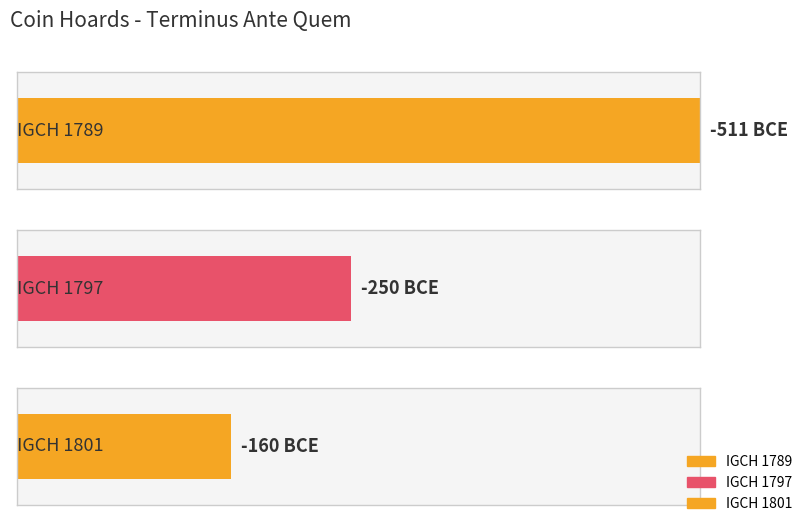

List the labels in order of value, largest first.

IGCH 1801, IGCH 1797, IGCH 1789